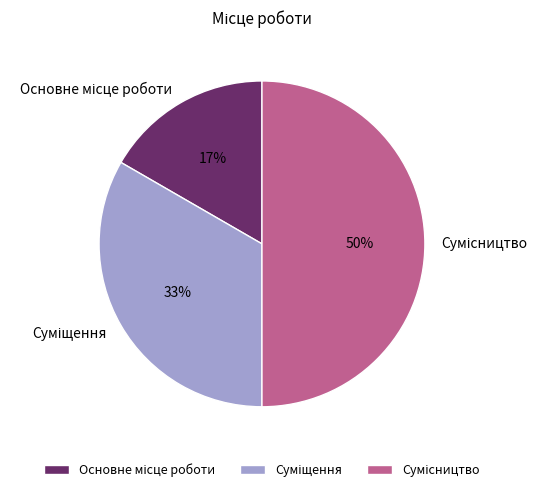

To the nearest percent, what is the difference between the largest and smallest slice percentages?

33%